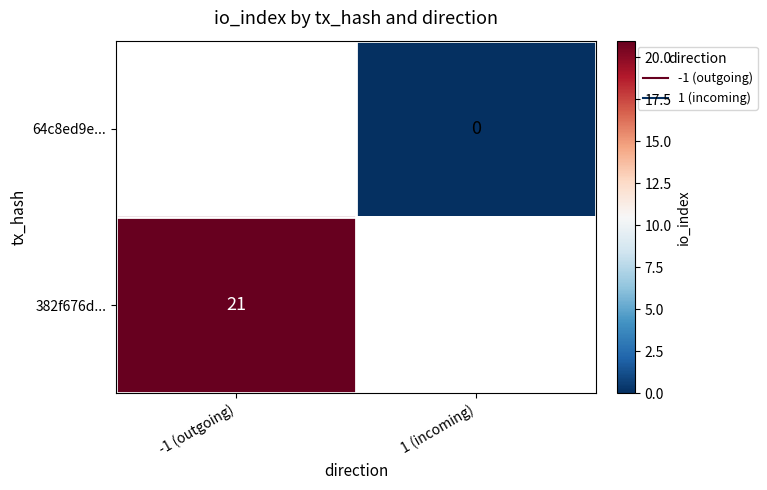

Rank the categories by 64c8ed9e... value from lowest to highest.

-1 (outgoing), 1 (incoming)